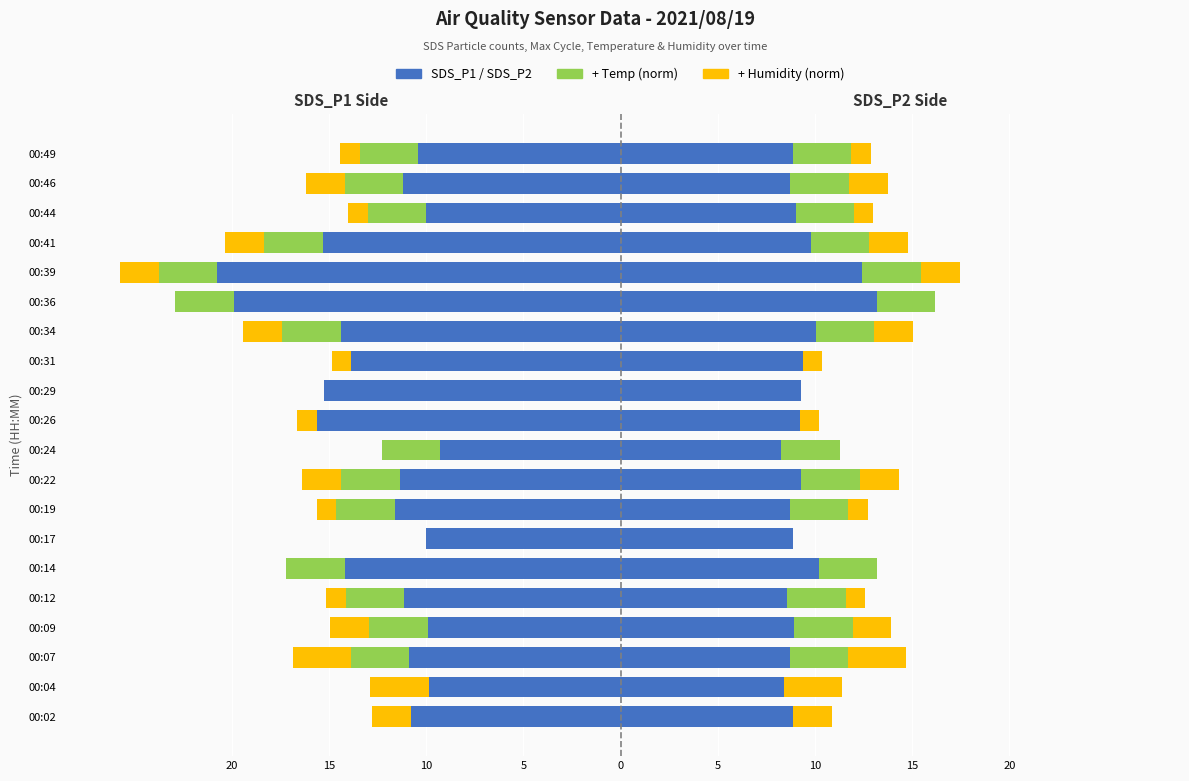

What is the minimum value shown in the chart?

-25.8